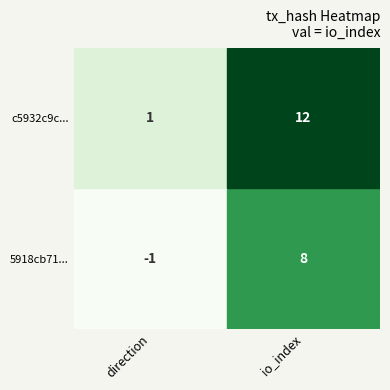

List the series in order of their overall mean, highest first.

c5932c9c327c893a1b9554a22e6a8dc1202998d, 5918cb715e19fcbcfdd405224f622dd8c369e55